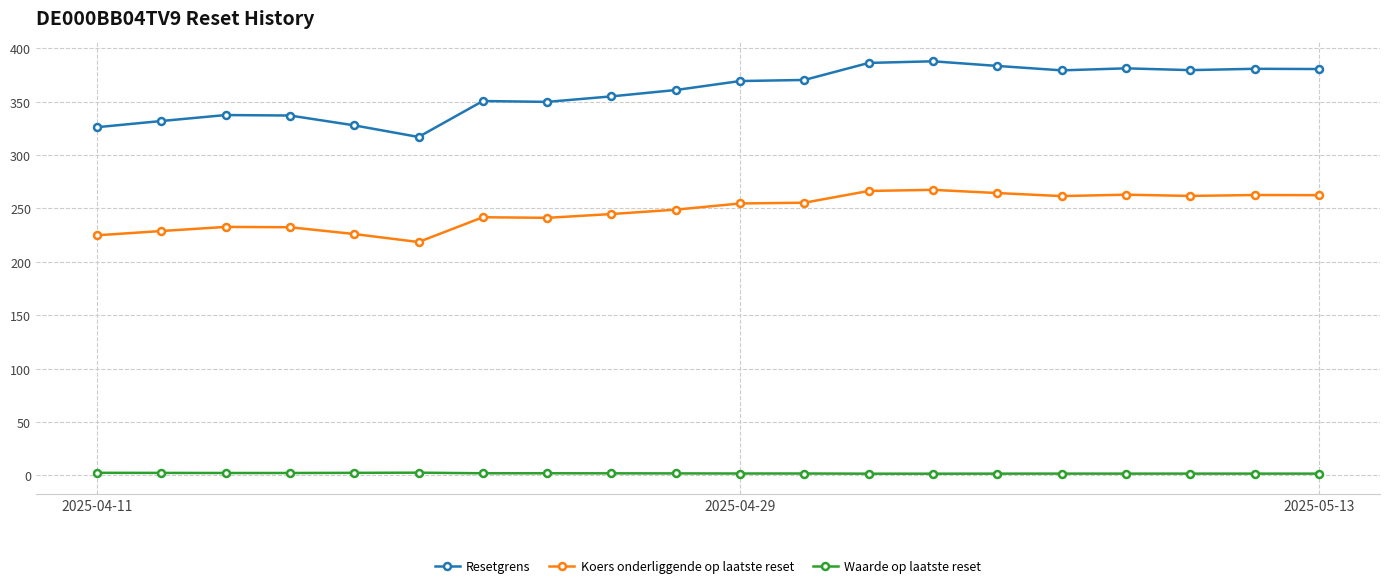

At how many categories does at least one series exceed 157?

20